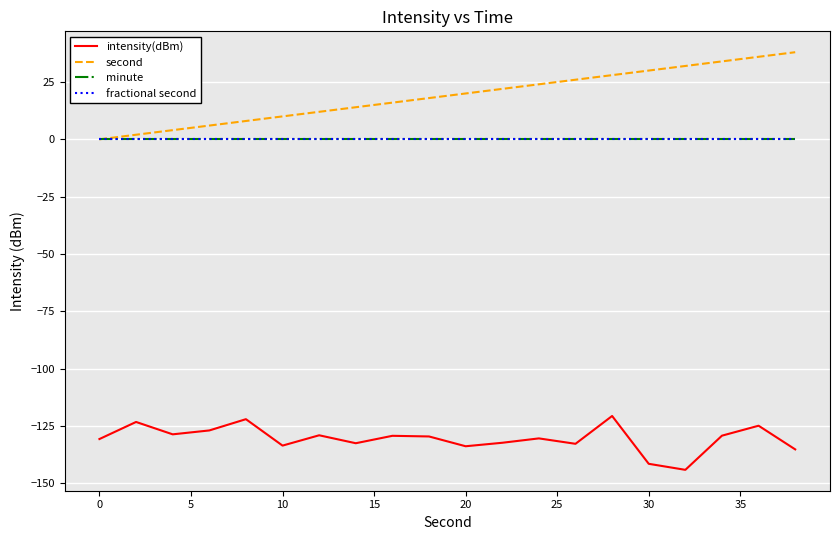

Does the chart display data point markers on the line(s)?

No